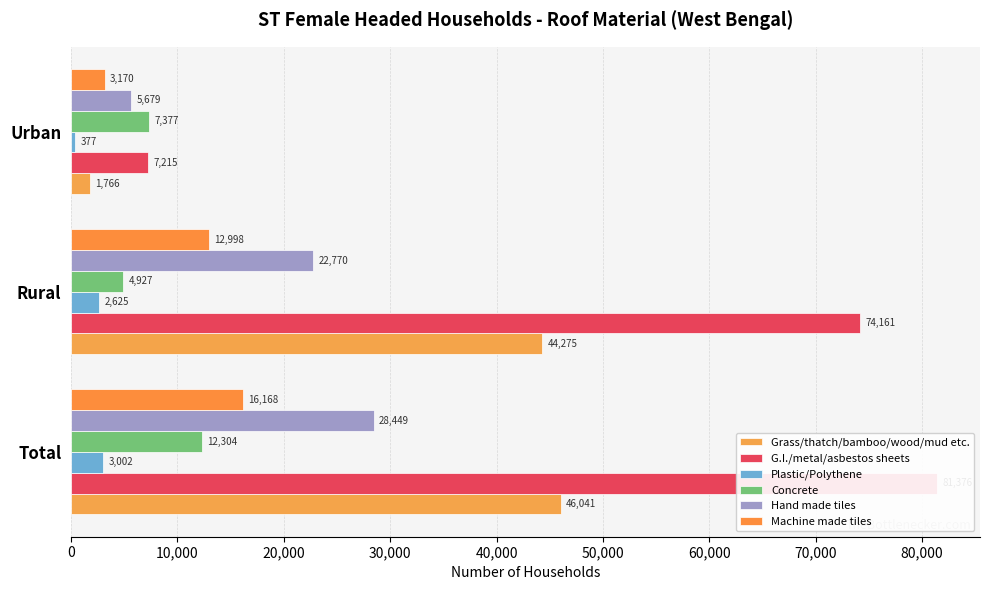

True or false: Machine made tiles has a value of 5413 at Urban.

False